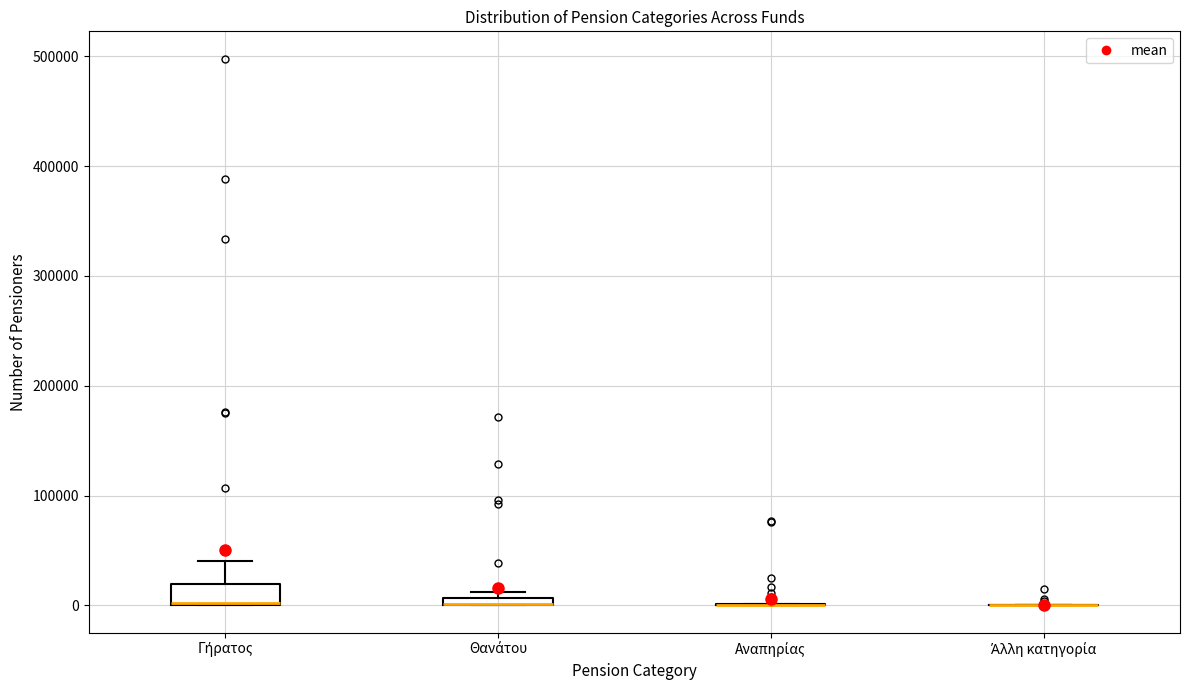

Which box is the tallest, from its lower edge to its upper edge?

Γήρατος